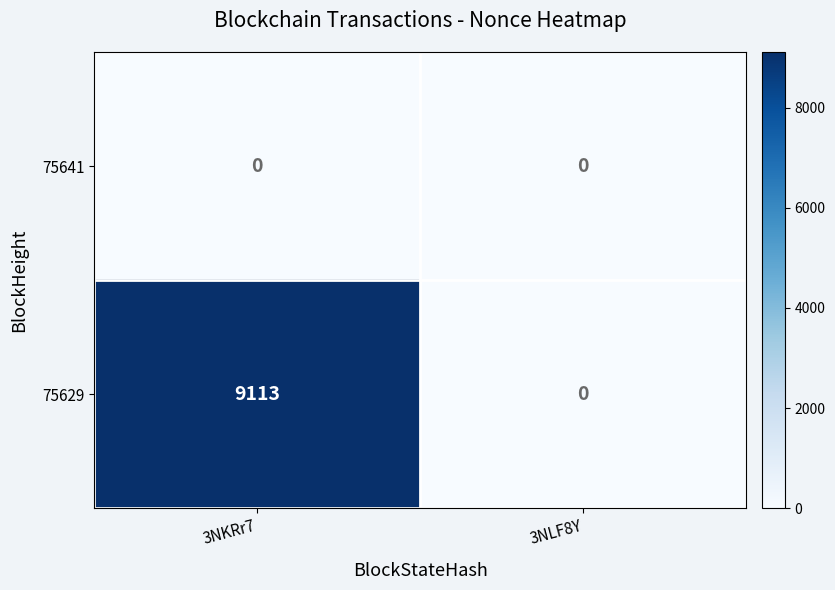

Rank the series by their maximum value, from lowest to highest.

75641, 75629